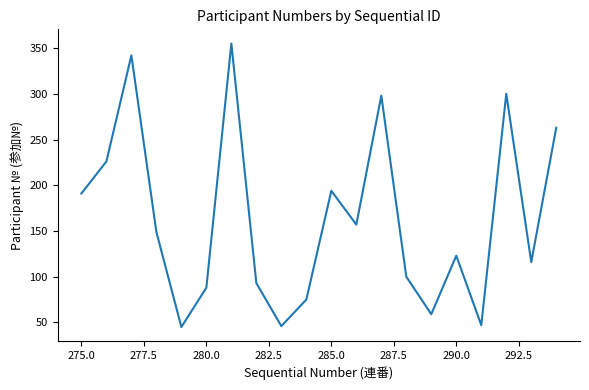

What is the greatest value displayed?

355